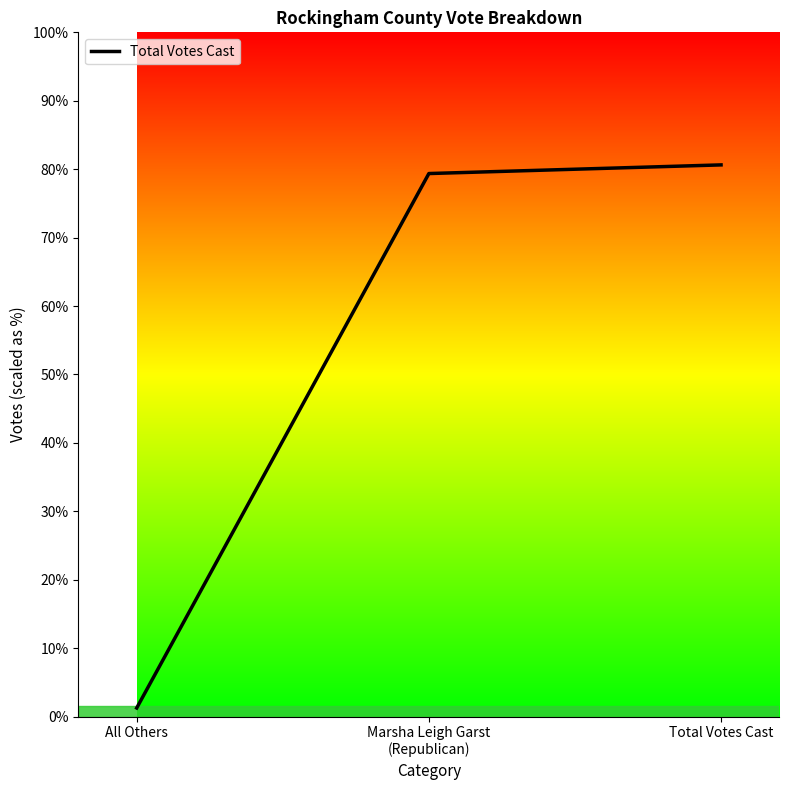

What is the difference between the values at Marsha Leigh Garst
(Republican) and Total Votes Cast?

316